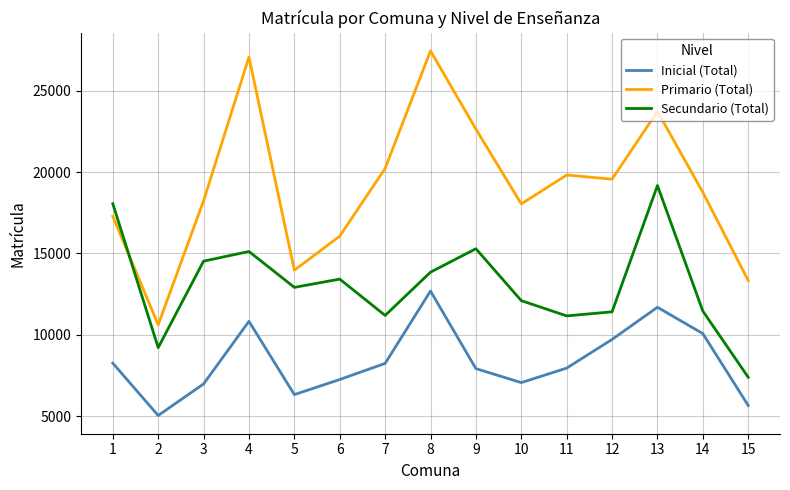

How many lines are shown in the chart?

3